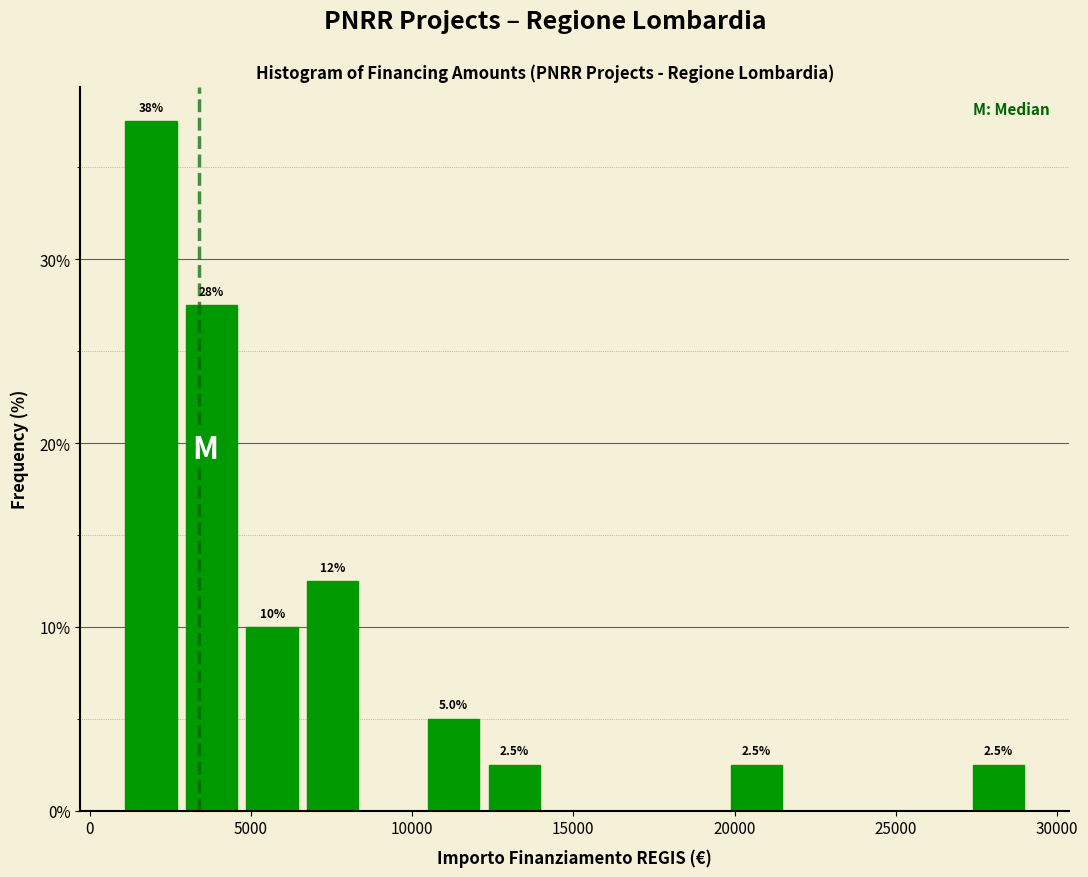

Around what value on the x-axis is the tallest bar? Give the approximate position of its centre, as read against the axis.

2000